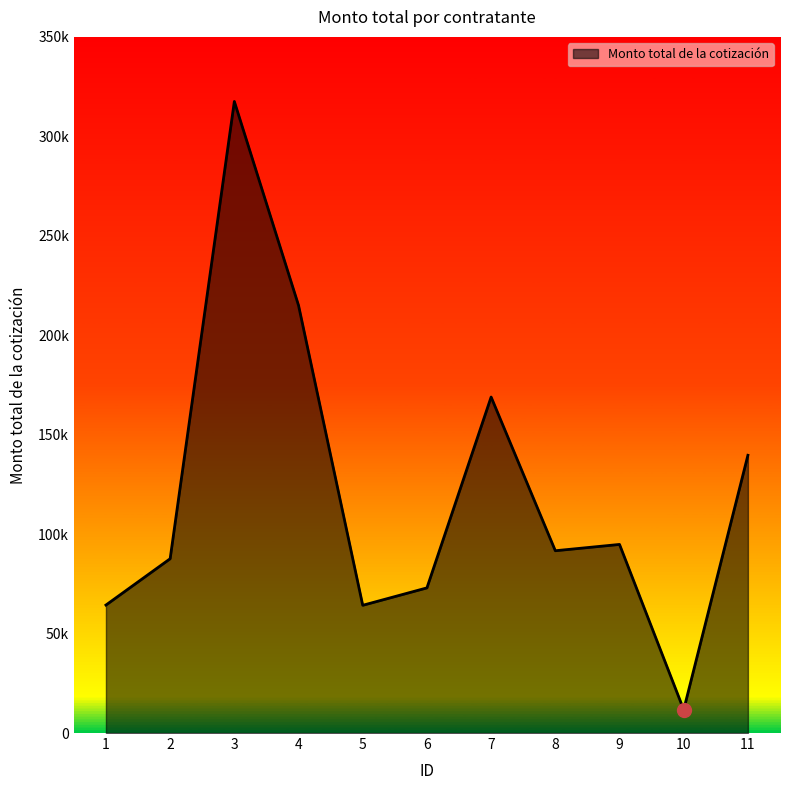

Reading right to left, extract all data points from this chart.

139640.8	11708.0	94820.3	91651.6	168930.8	72974.0	64218.8	215001.4	317534.3	87628.7	64346.7